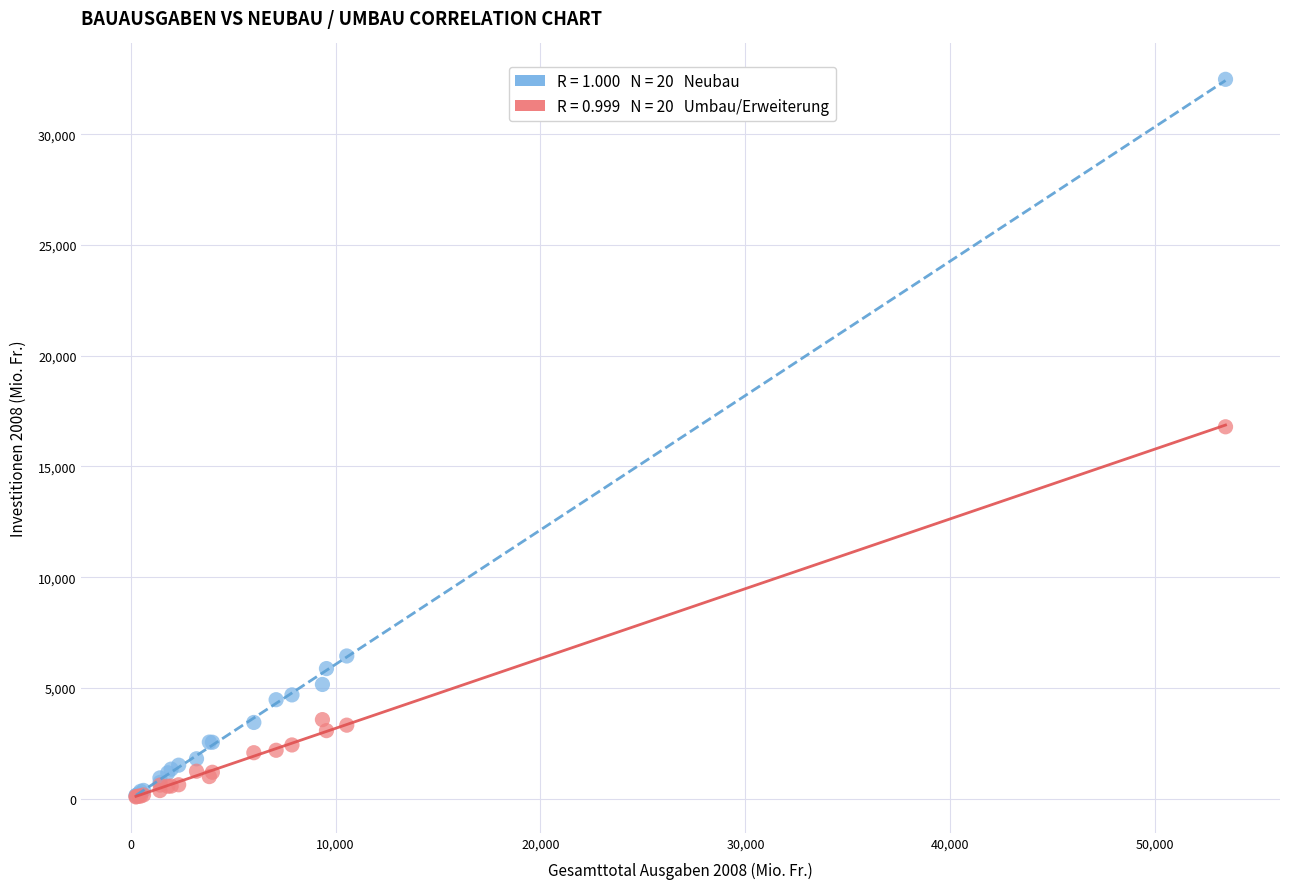

Across all series, what Y value is closest to 16279?

16791.3